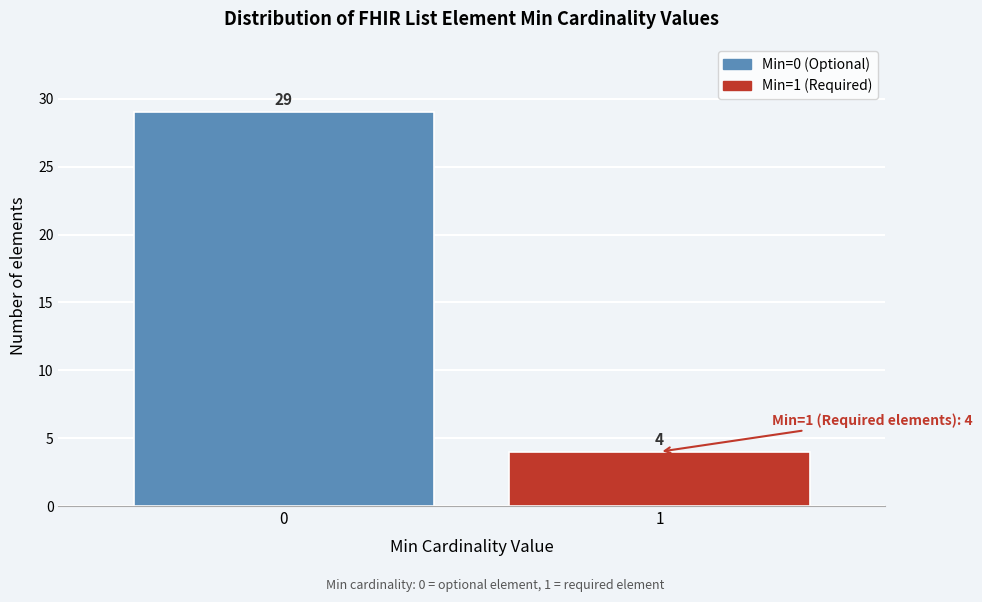

Reading left to right, what are all the values shown in this chart?

0=29	1=4